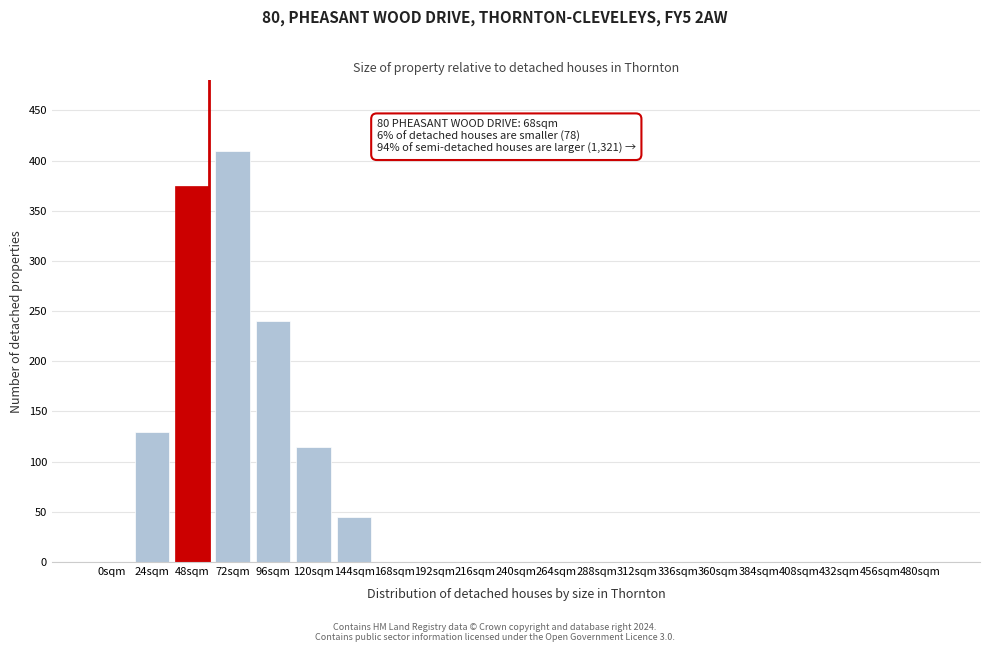

Reading left to right, extract all data points from this chart.

0sqm=0	24sqm=130	48sqm=375	72sqm=410	96sqm=240	120sqm=115	144sqm=45	168sqm=0	192sqm=0	216sqm=0	240sqm=0	264sqm=0	288sqm=0	312sqm=0	336sqm=0	360sqm=0	384sqm=0	408sqm=0	432sqm=0	456sqm=0	480sqm=0